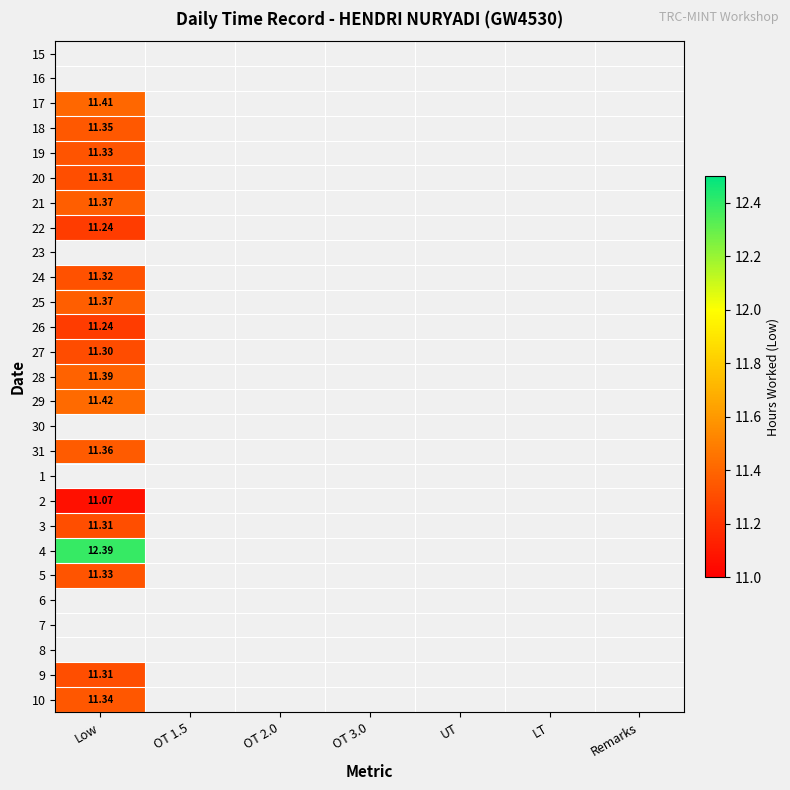

What is the minimum value shown in the chart?

11.1